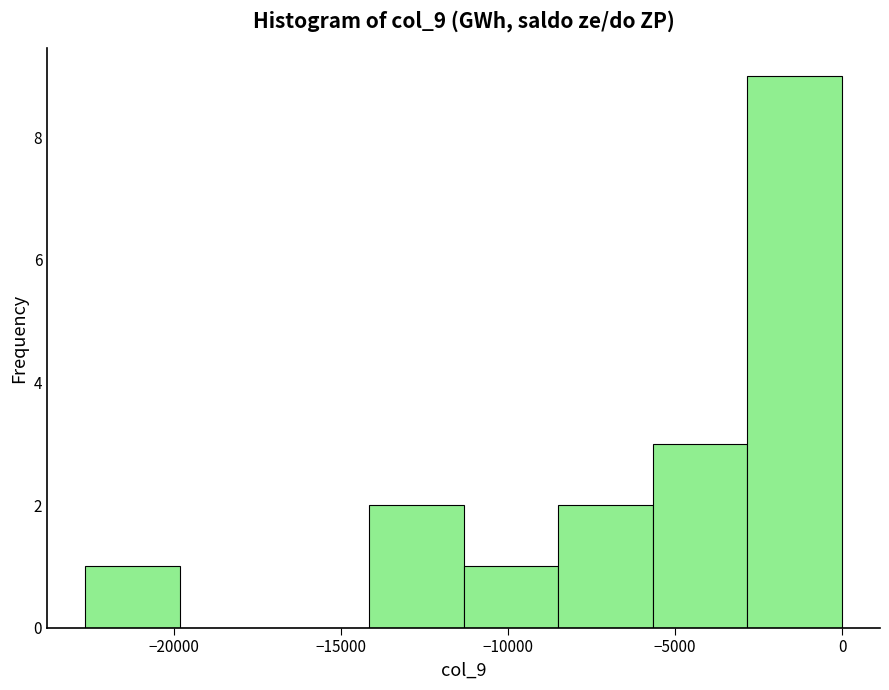

How tall is the bar that spans -14000 to -11500 on the x-axis? Neither the bar edges nor the heights are printed on the chart, so give them approximately, as read against the axes.

2